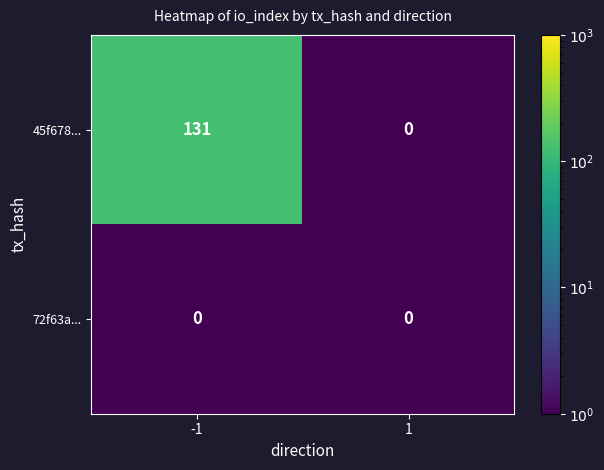

Reading left to right, what are all the values shown in this chart?

45f678...: 131	0
72f63a...: 0	0